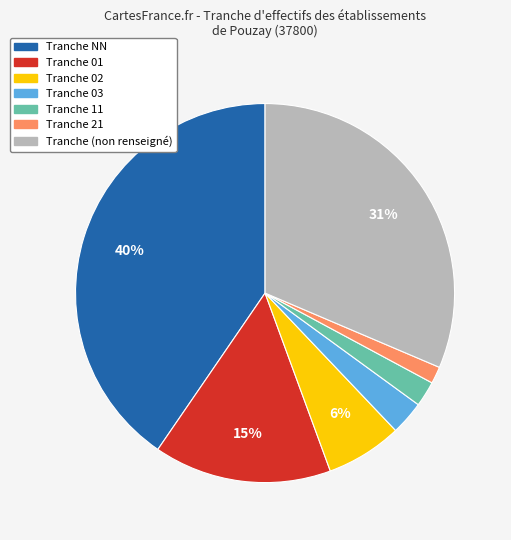

To the nearest percent, what is the average slice percentage?

14%